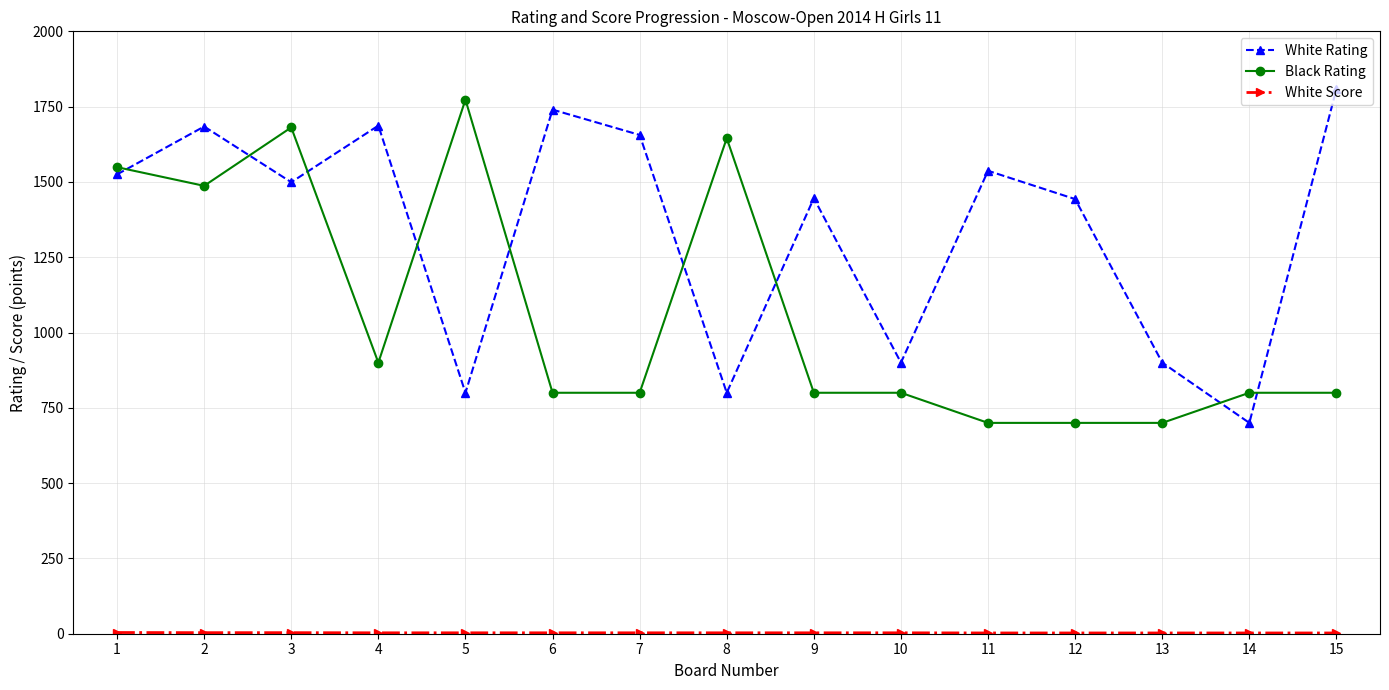

Is the value of Black Rating at 5 greater than the value of White Rating at 5?

Yes